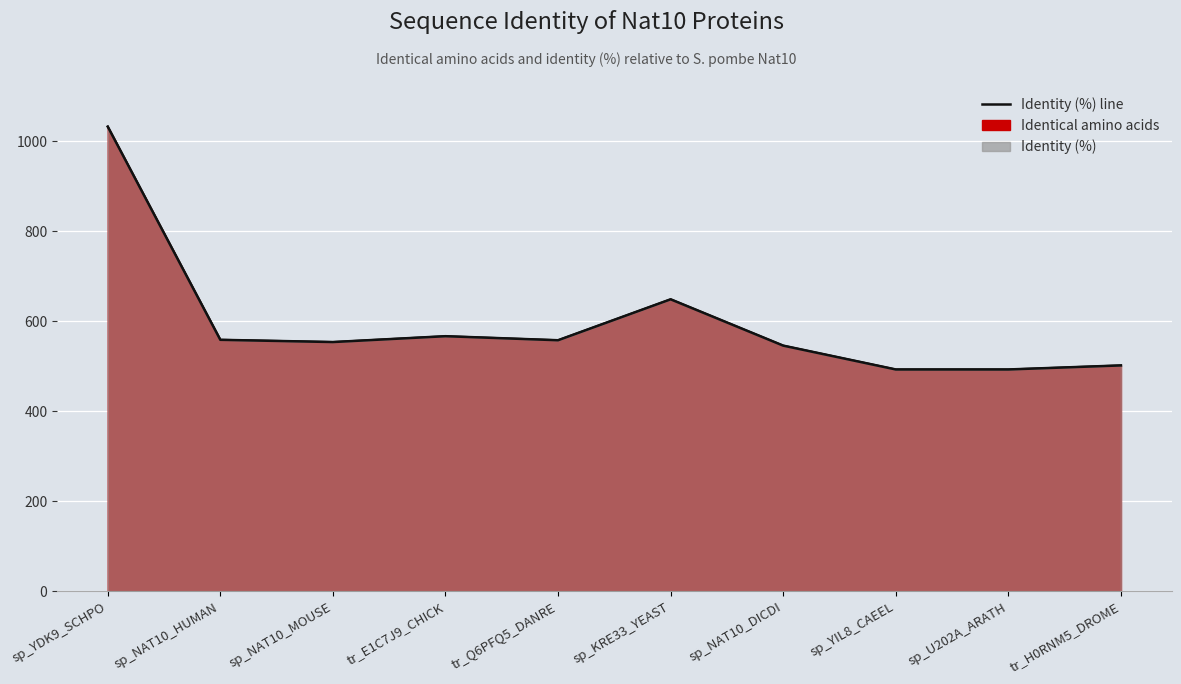

The chart shows a value of 791.7 at sp_U202A_ARATH. True or false?

False